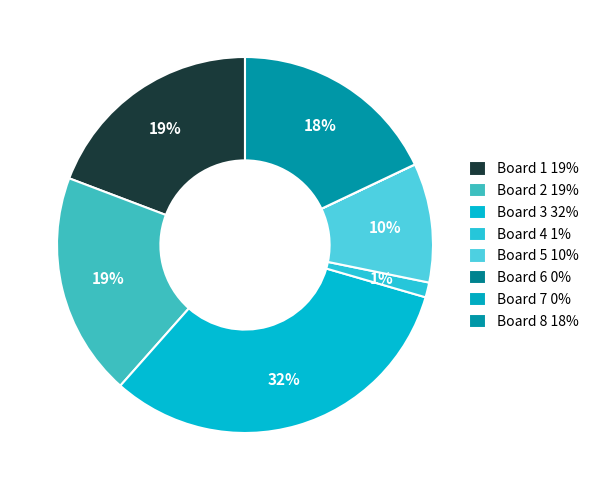

To the nearest percent, what portion does Board 8 represent?

18%